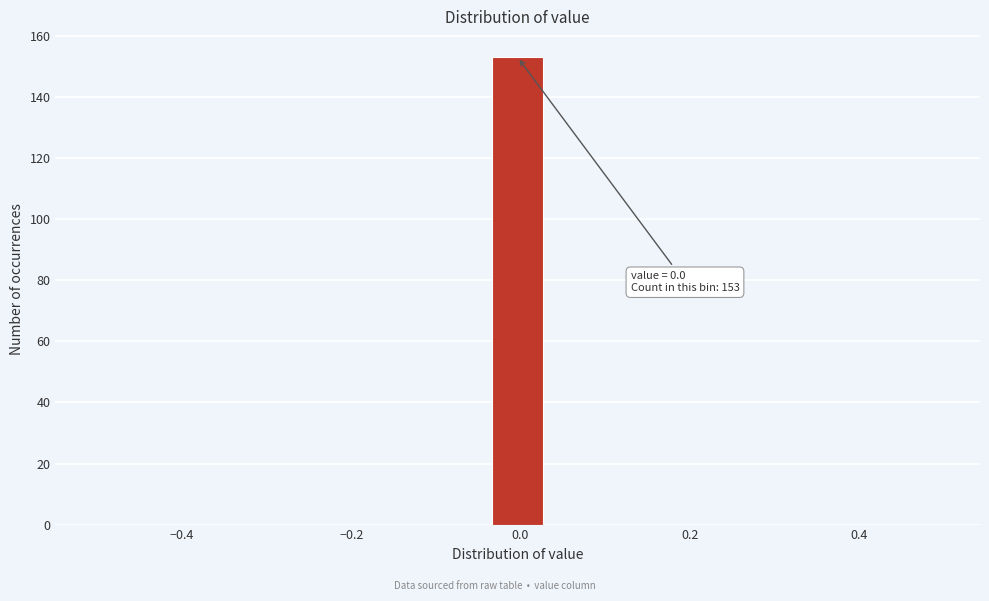

Around what value on the x-axis is the tallest bar? Give the approximate position of its centre, as read against the axis.

0.00